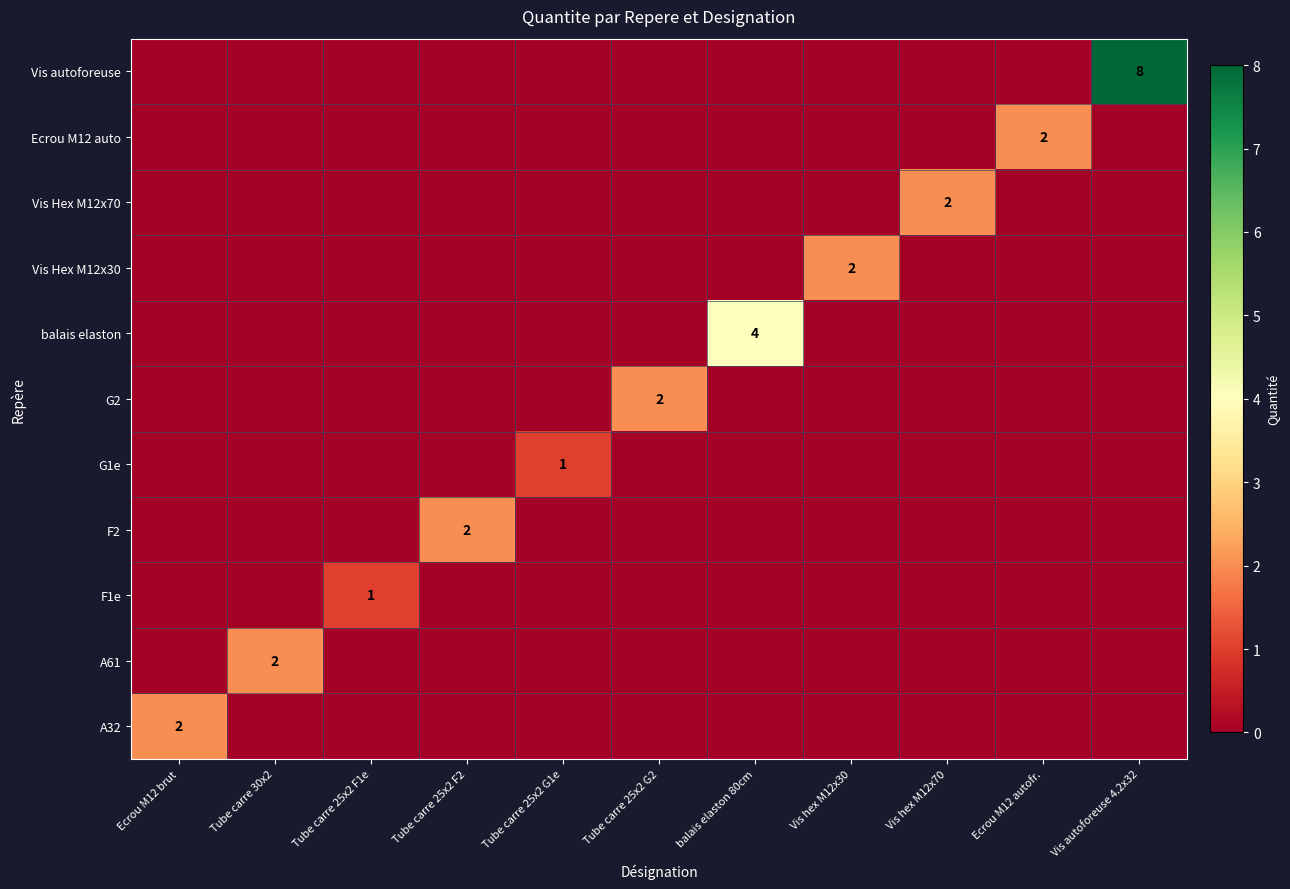

Count the number of data series in this chart.

11